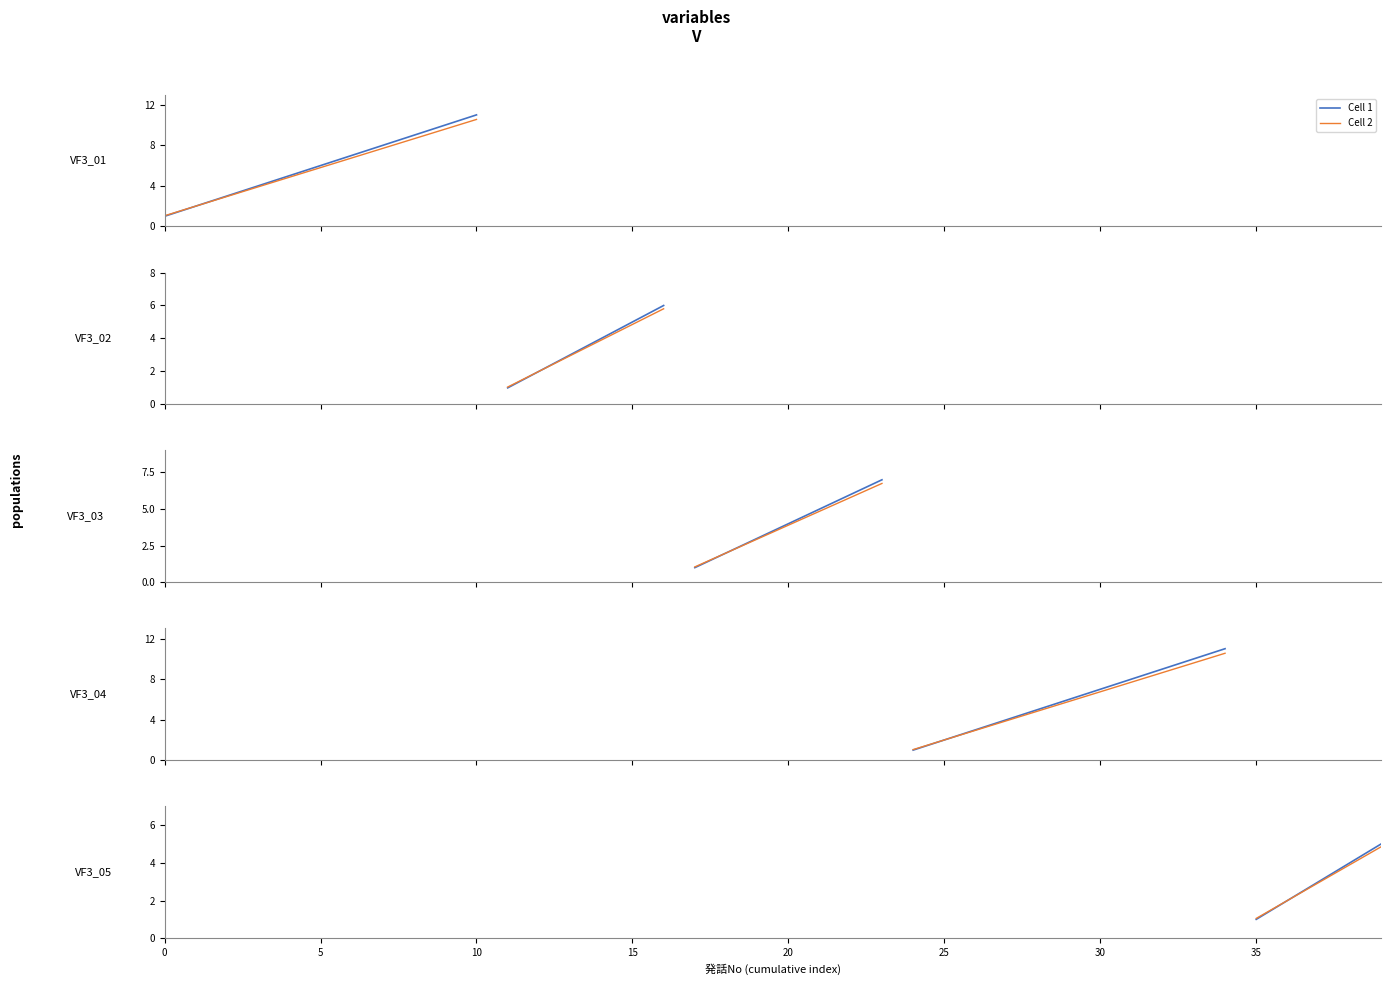

How many distinct data groups are displayed?

2